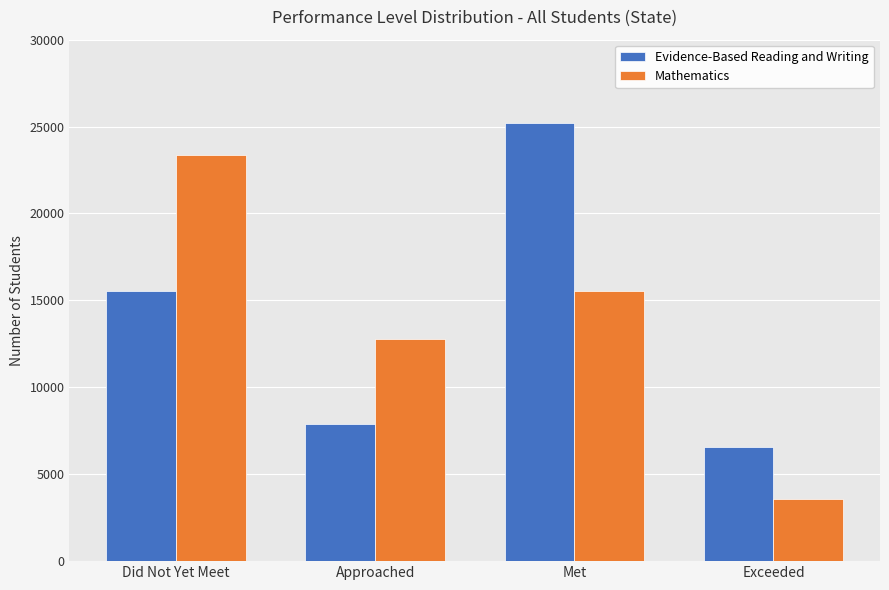

Rank the categories by Mathematics value from lowest to highest.

Exceeded, Approached, Met, Did Not Yet Meet